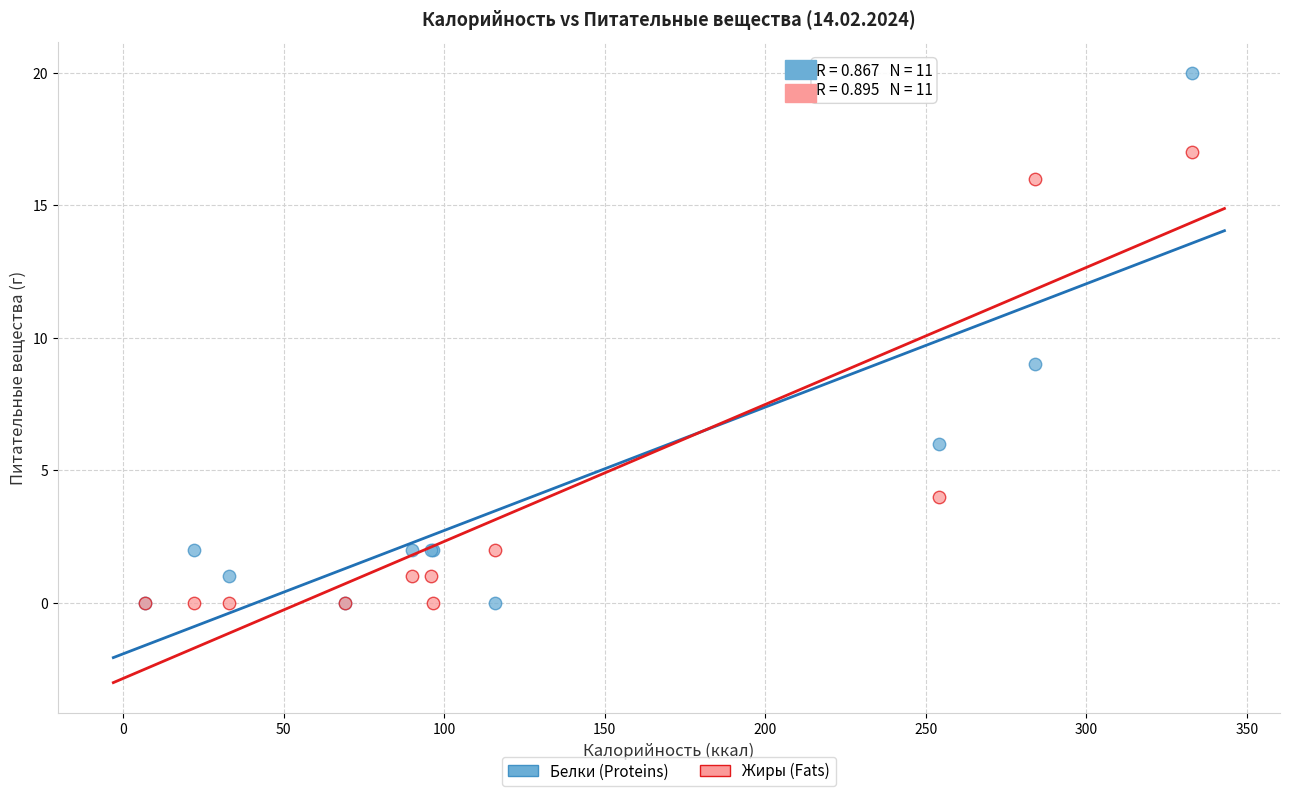

Which series reaches the maximum Y coordinate?

Белки (Proteins)